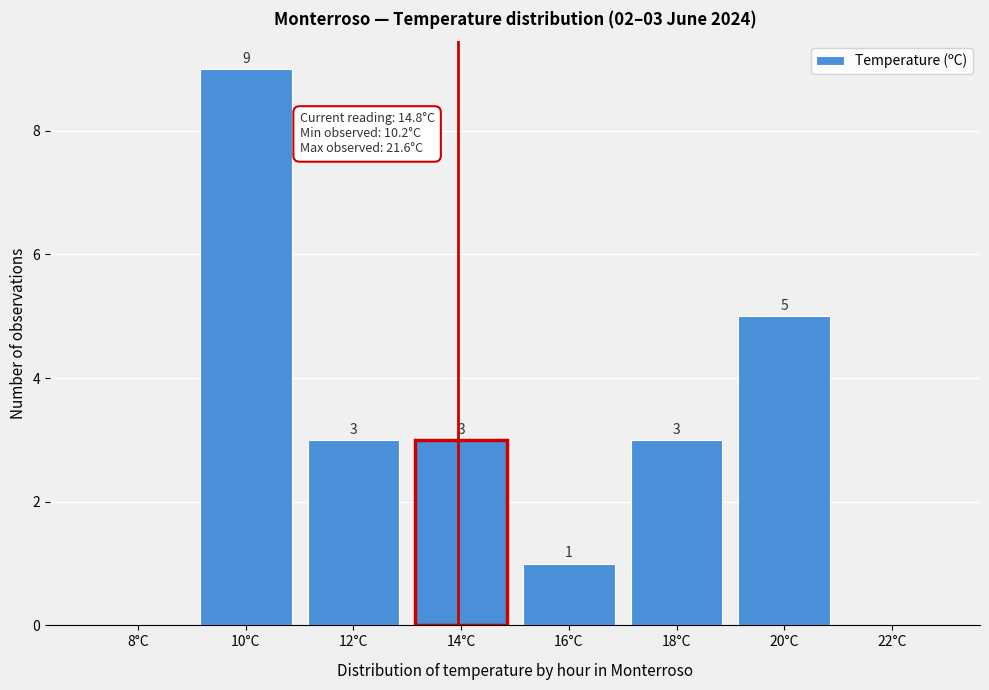

Reading left to right, extract all data points from this chart.

8°C=0	10°C=9	12°C=3	14°C=3	16°C=1	18°C=3	20°C=5	22°C=0